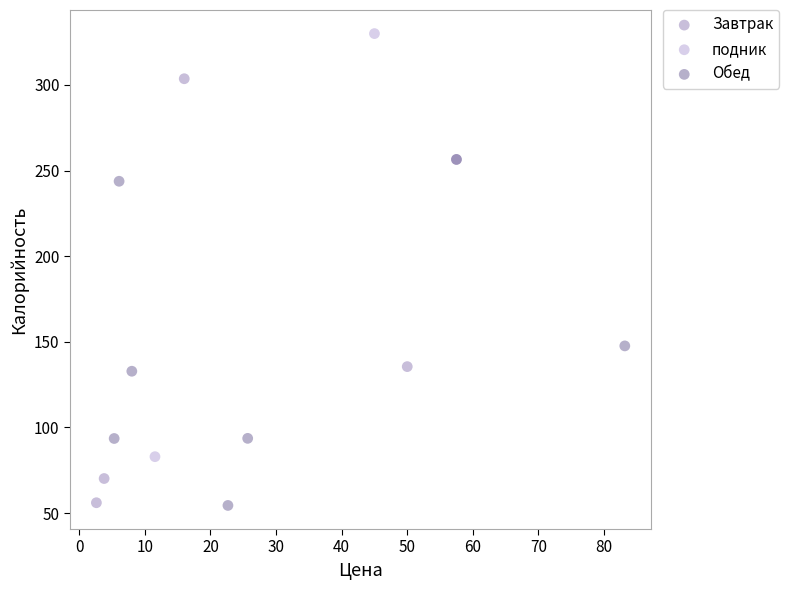

Which series reaches the maximum Y coordinate?

подник